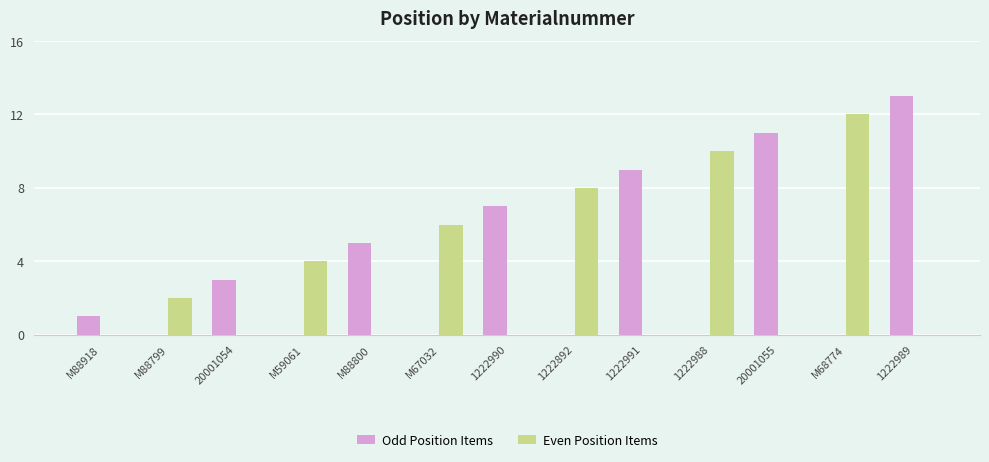

Reading right to left, transcribe all the data shown in this chart.

Odd Position Items: 13	0	11	0	9	0	7	0	5	0	3	0	1
Even Position Items: 0	12	0	10	0	8	0	6	0	4	0	2	0